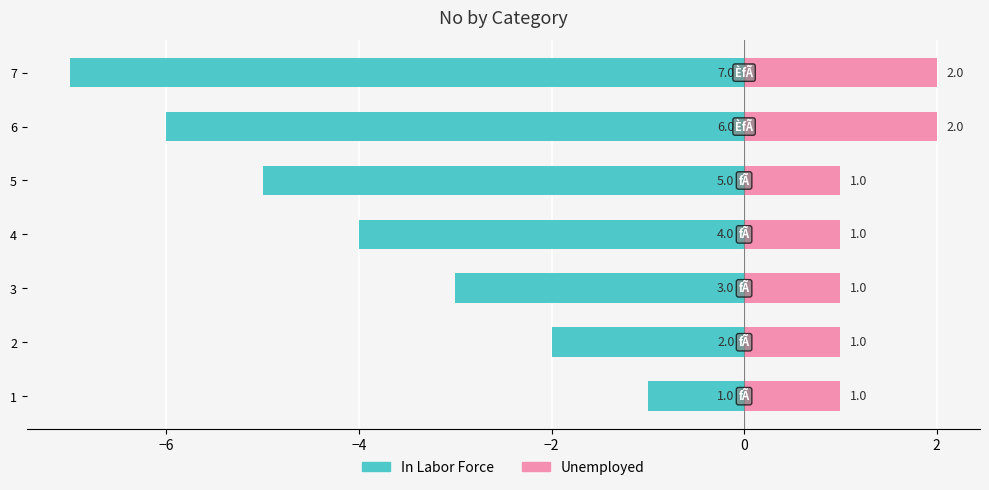

Does the chart contain any negative values?

Yes